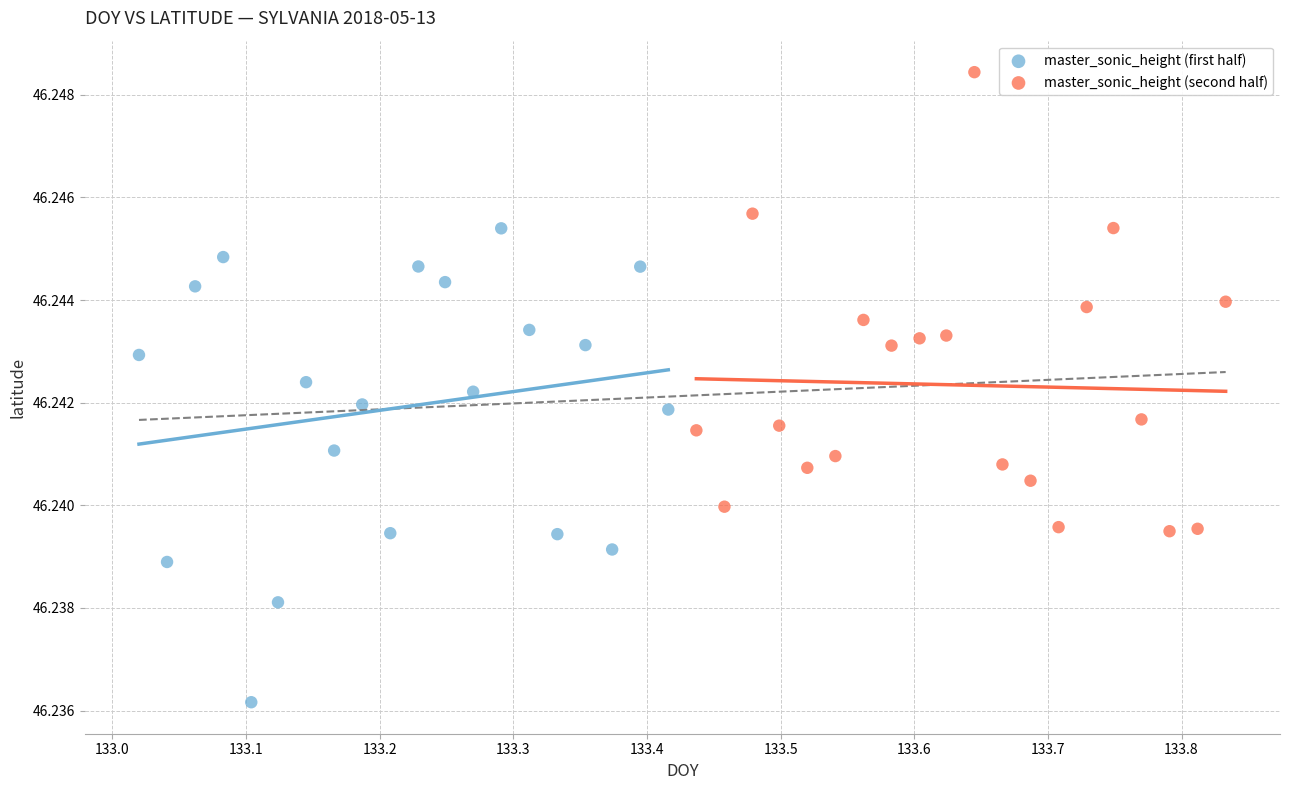

Which series reaches the maximum Y coordinate?

master_sonic_height (second half)